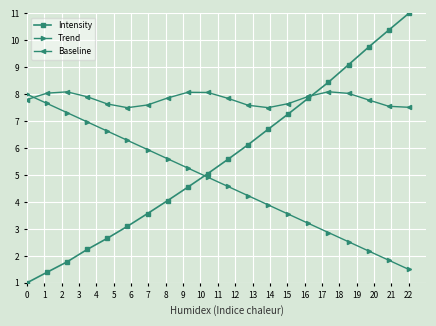

Which series has the largest total across all categories?

Baseline